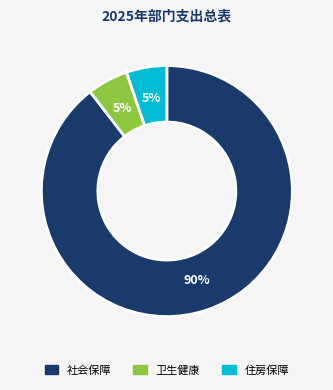

Is there any slice that represents more than half of the pie?

Yes